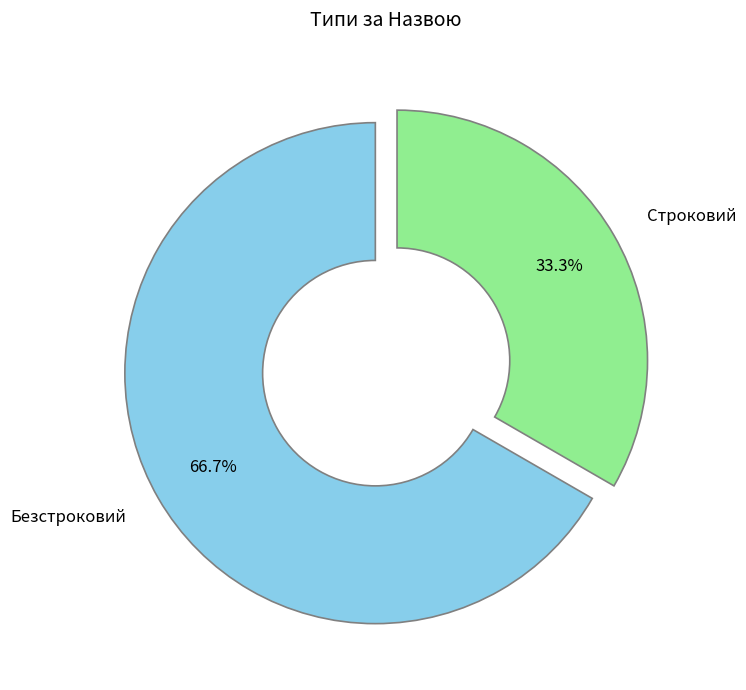

True or false: Строковий accounts for 33% of the total.

True